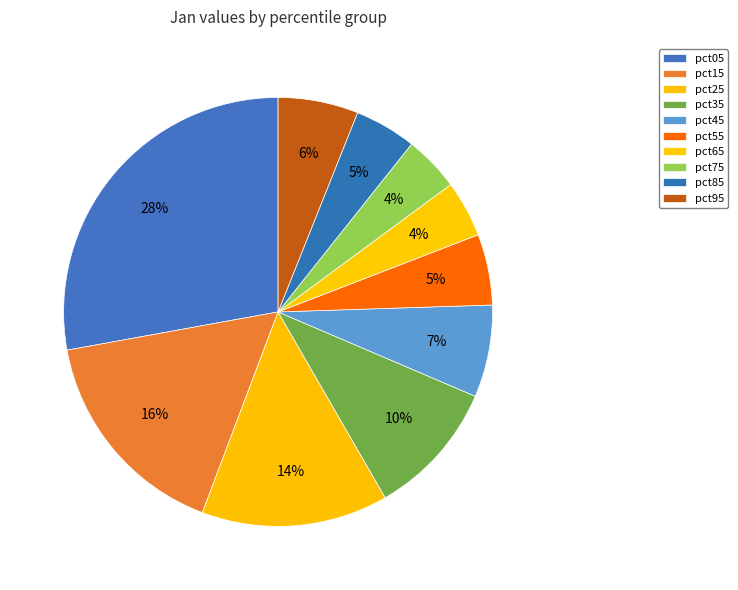

To the nearest percent, what percentage of the pie is pct65?

4%